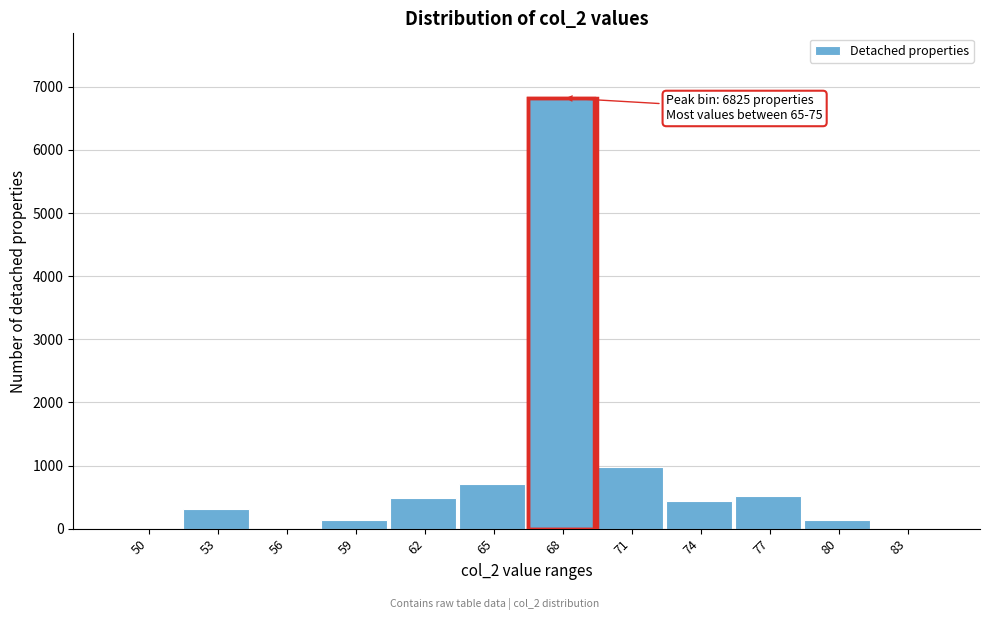

Is it true that the value at 62 is 801?

False